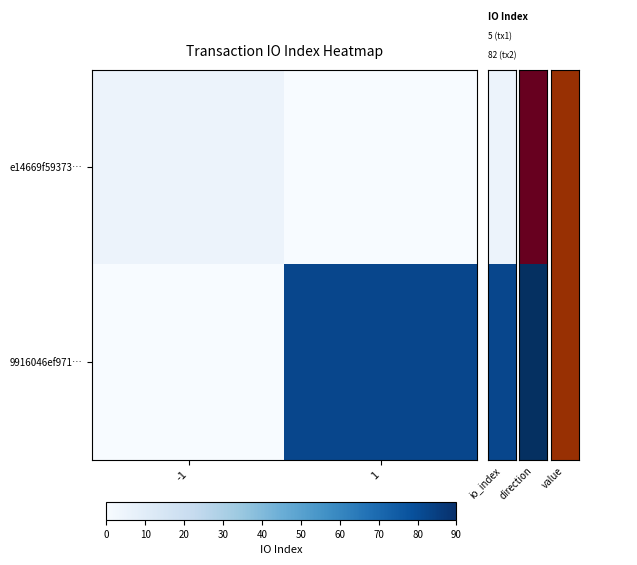

Reading left to right, transcribe all the data shown in this chart.

e14669f59373…: -1=5	1=0
9916046ef971…: -1=0	1=82